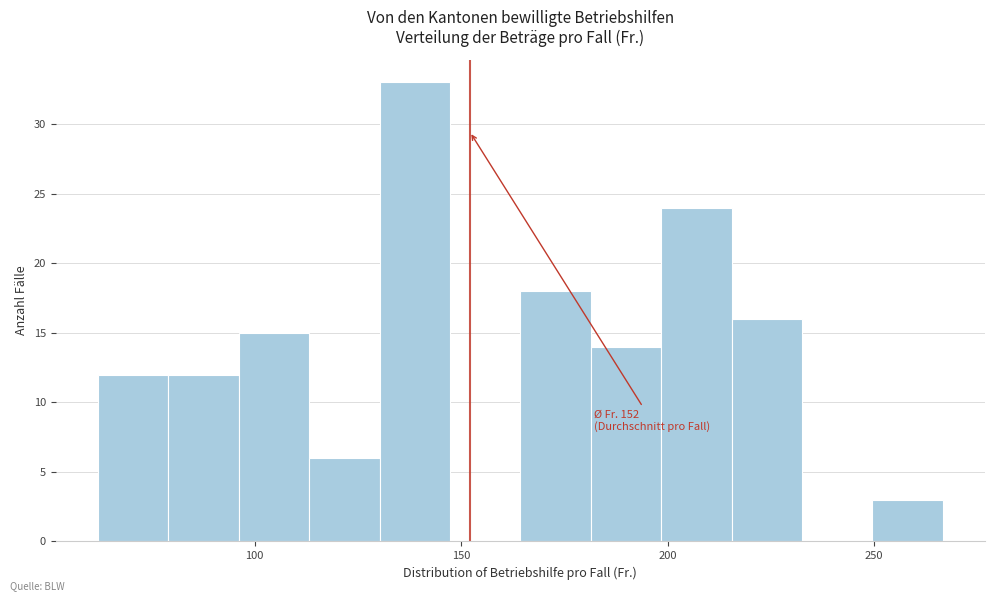

Around what value on the x-axis is the tallest bar? Give the approximate position of its centre, as read against the axis.

140